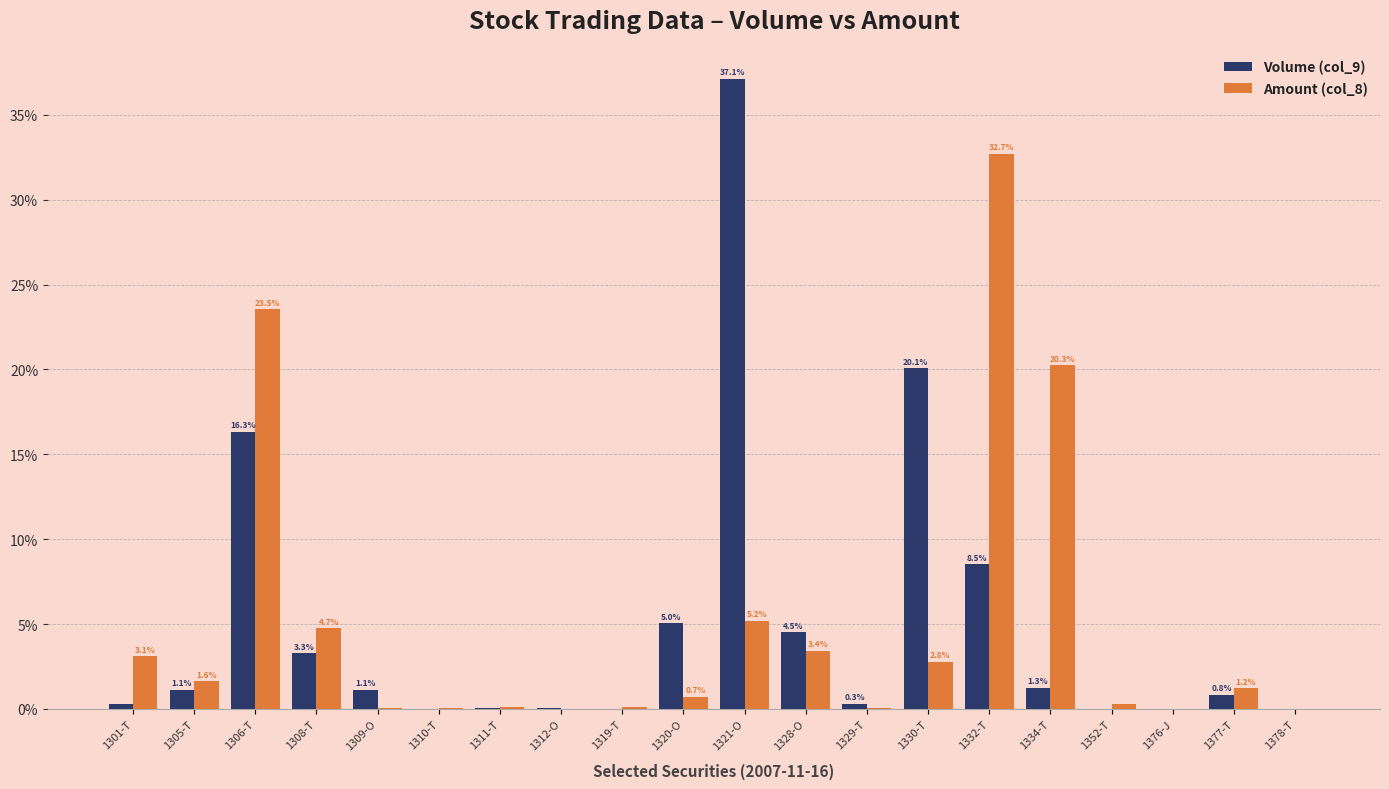

How many groups of bars are there?

20